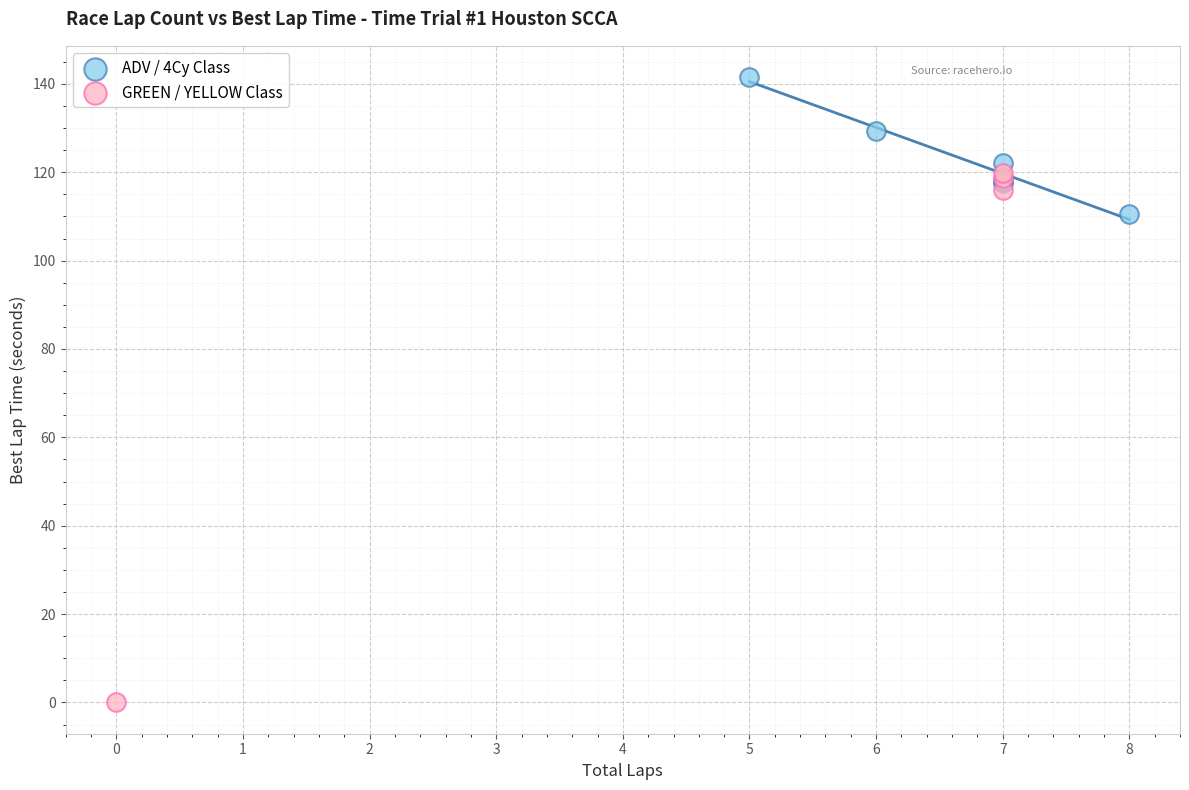

What are all the series names shown in the legend?

ADV / 4Cy Class, GREEN / YELLOW Class